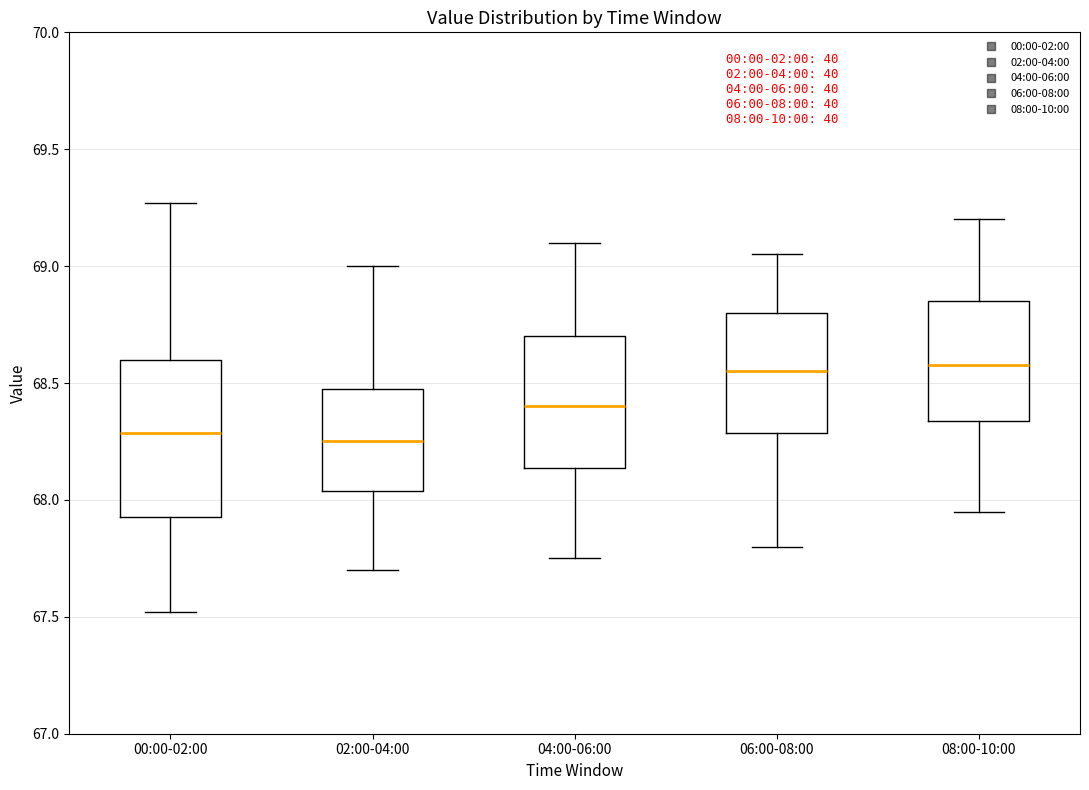

Where does the median line of the box for 00:00-02:00 sit on the y-axis? The values are not printed on the chart, so give them approximately, as read against the axis.

68.30